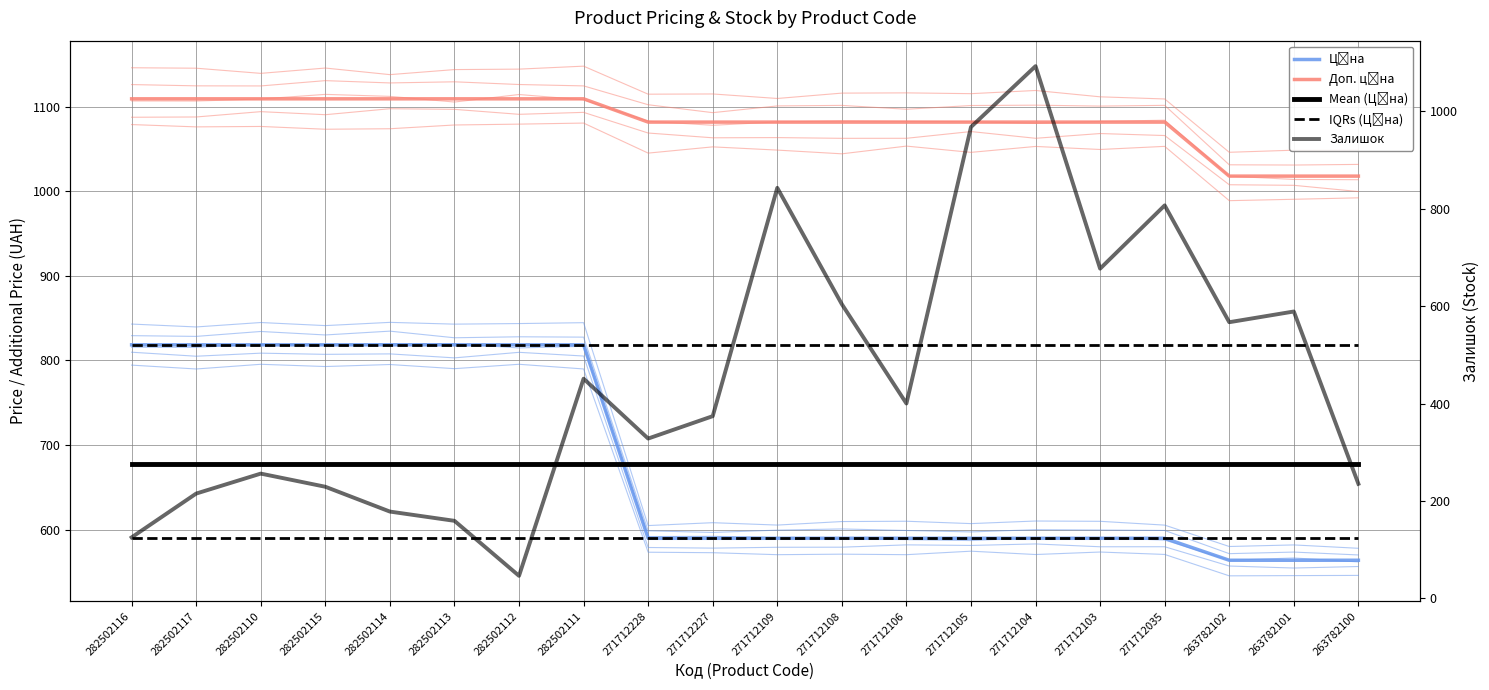

Between 271712227 and 263782100, which series saw the biggest shift?

Залишок